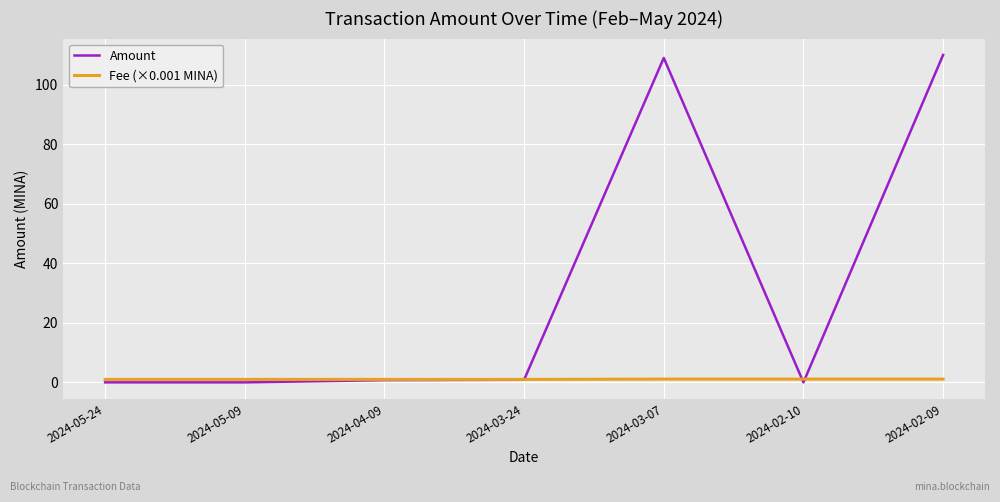

Which series has the largest total across all categories?

Amount